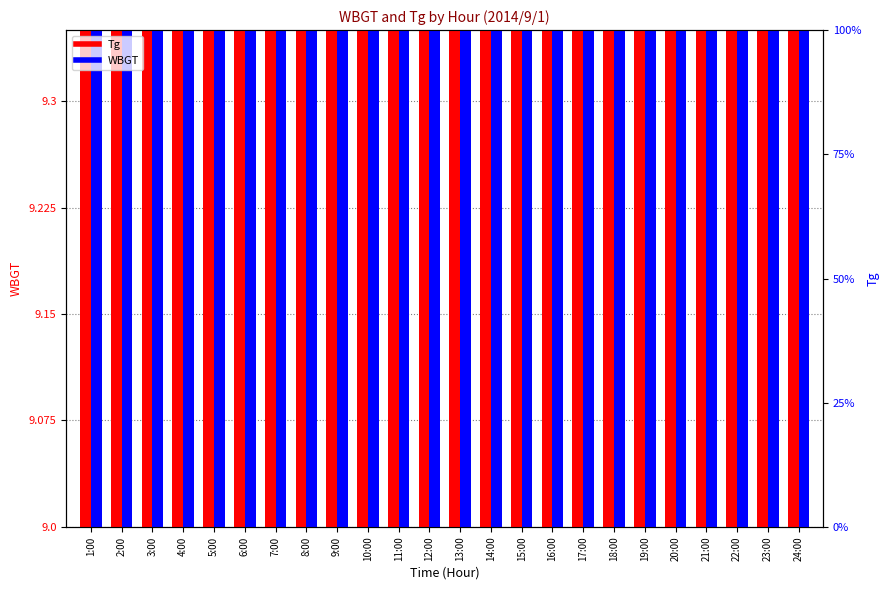

What is the average value of the Tg series?

9.1